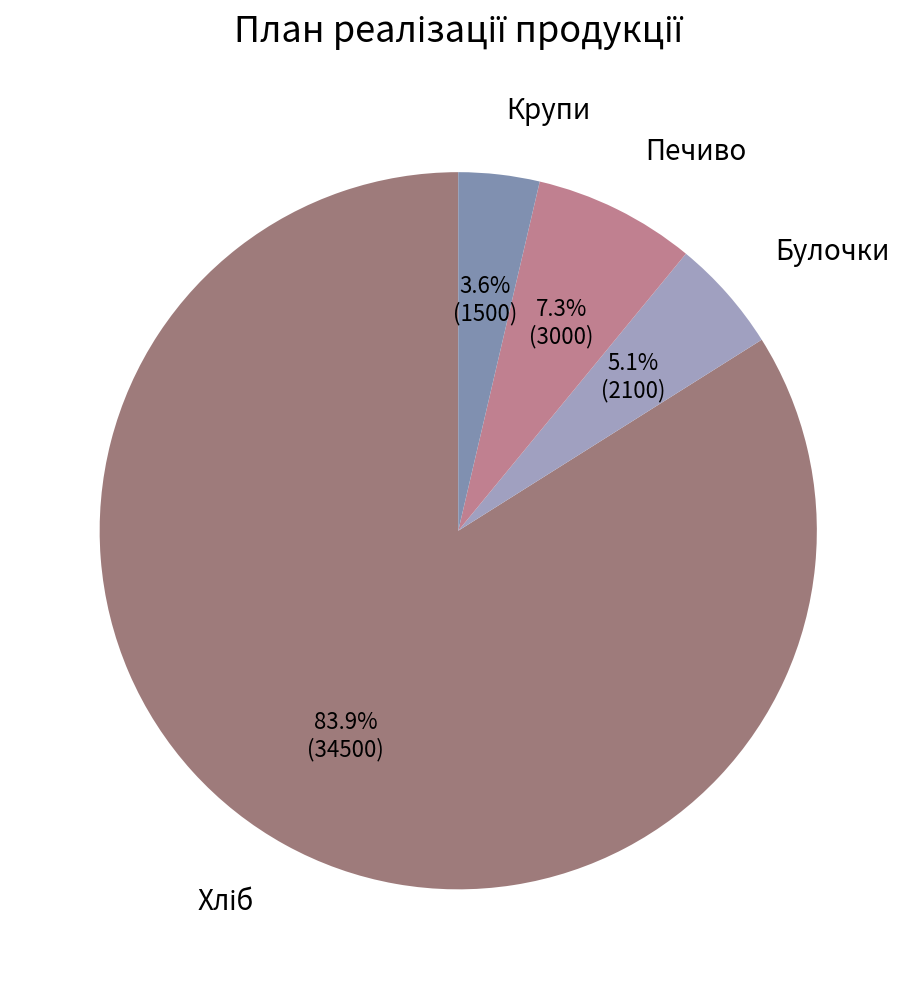

Which slice is the smallest?

Крупи